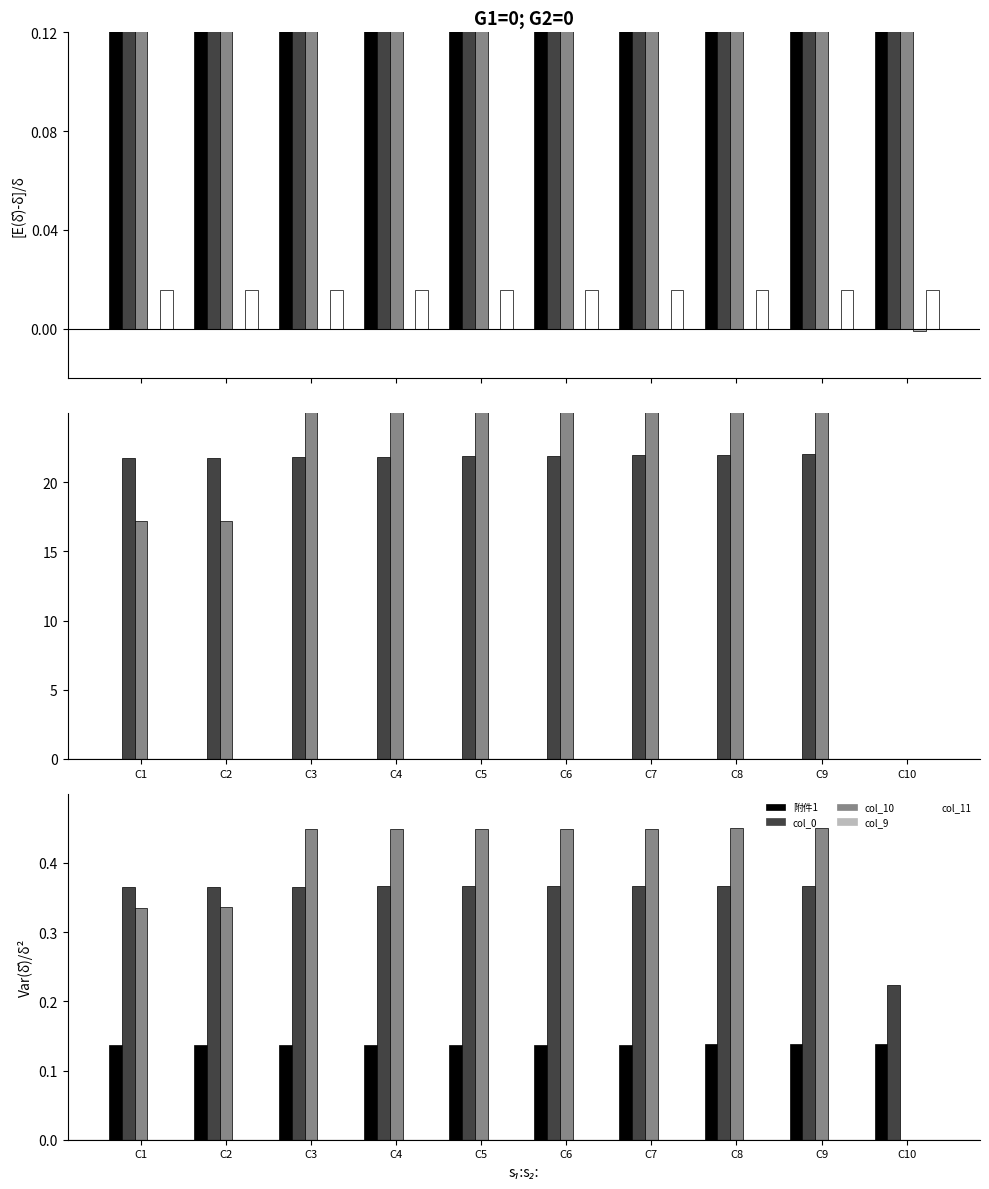

What is the total value across all series at C6?

0.3